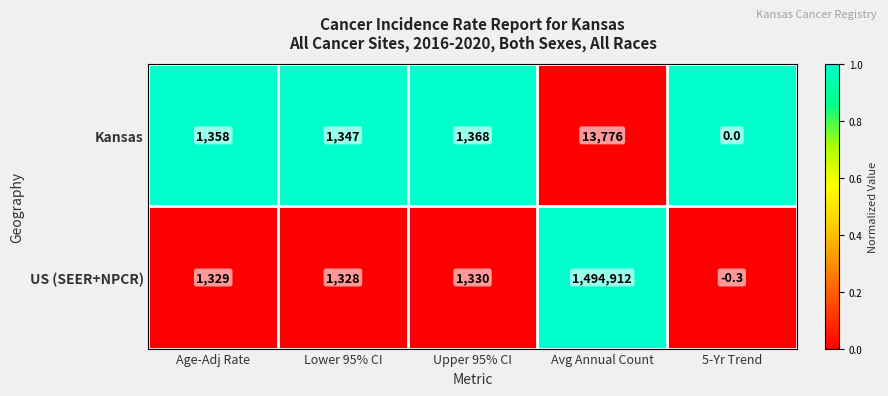

What is the sum of all US (SEER+NPCR) values?

1498898.7